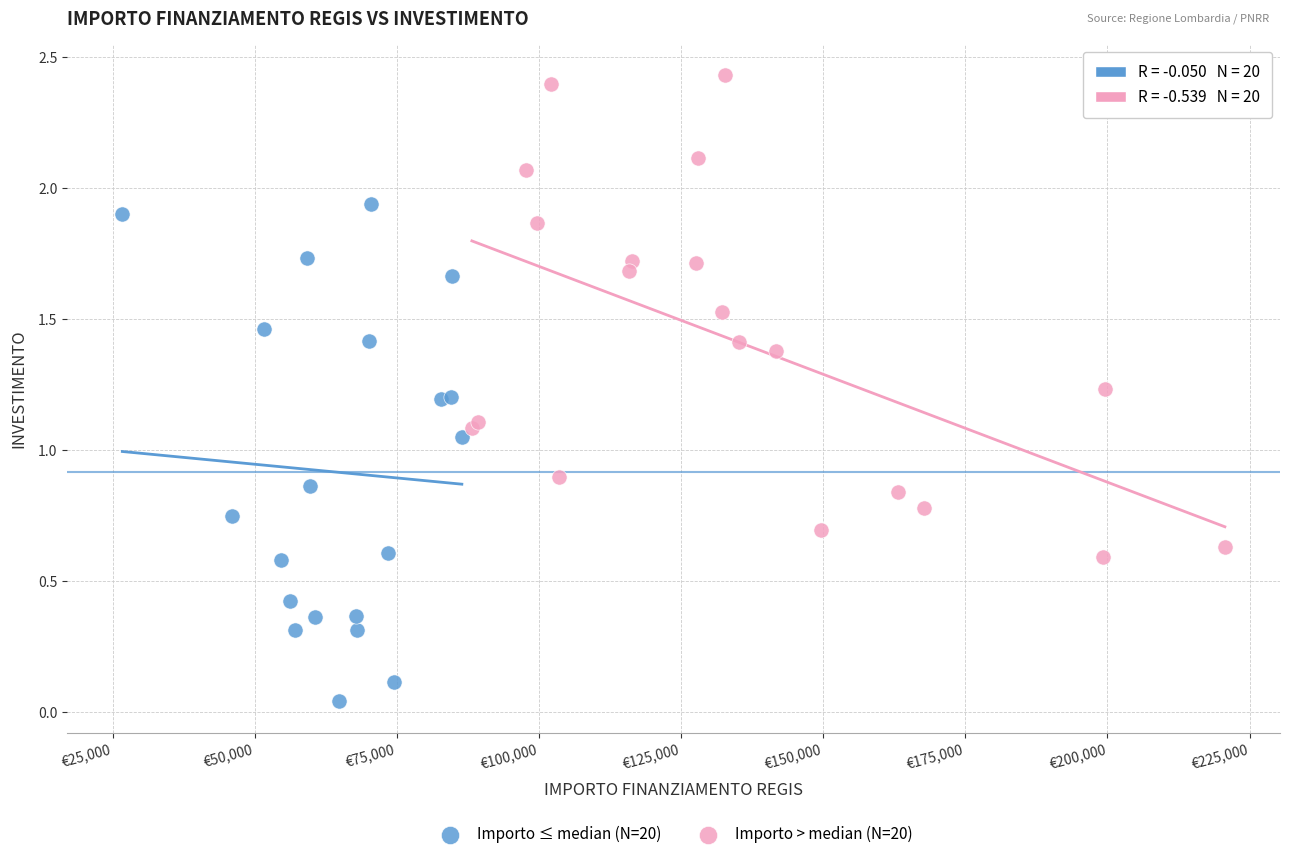

Which series reaches the minimum Y coordinate?

Importo ≤ median (N=20)